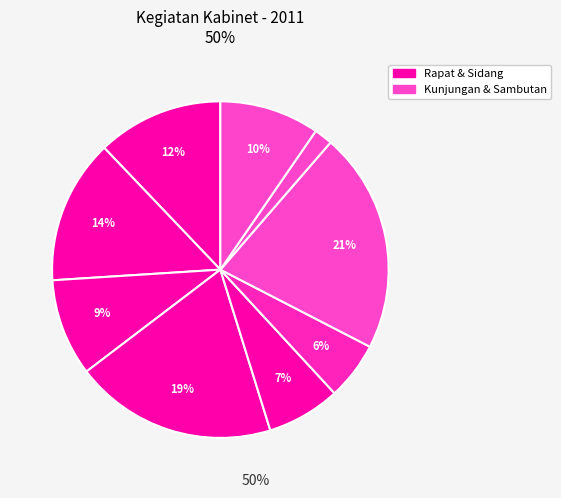

How many segments does this pie chart have?

9